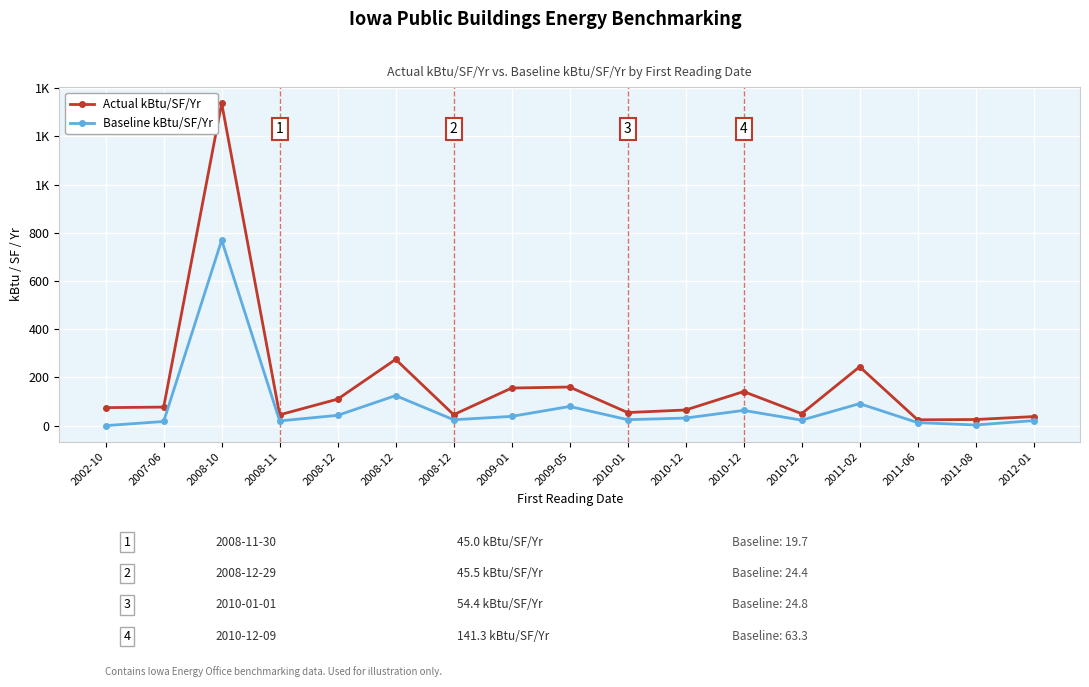

What are all the series names shown in the legend?

Actual kBtu/SF/Yr, Baseline kBtu/SF/Yr